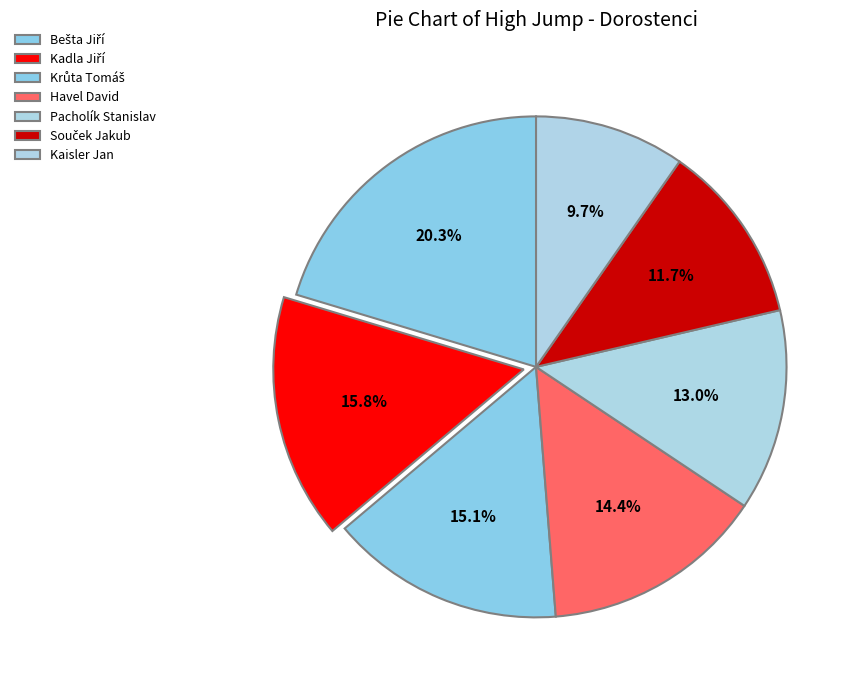

Count the number of slices in the pie.

7